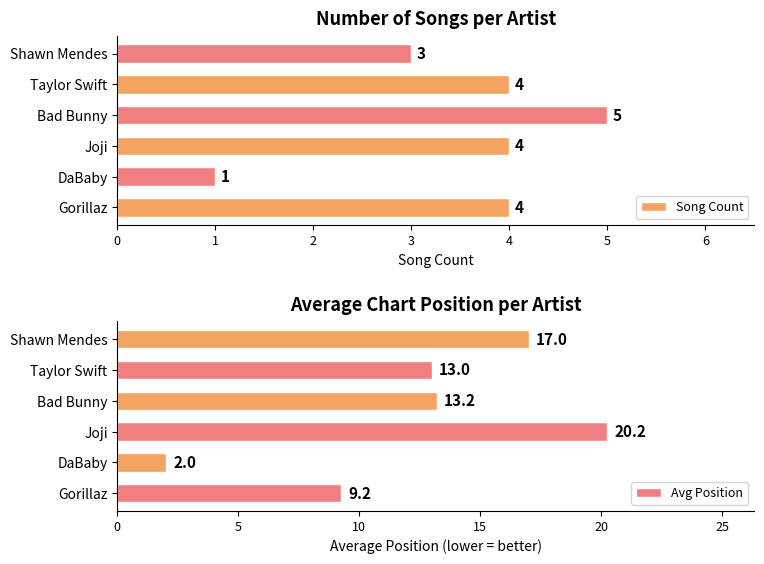

What is the minimum value shown in the chart?

1.0